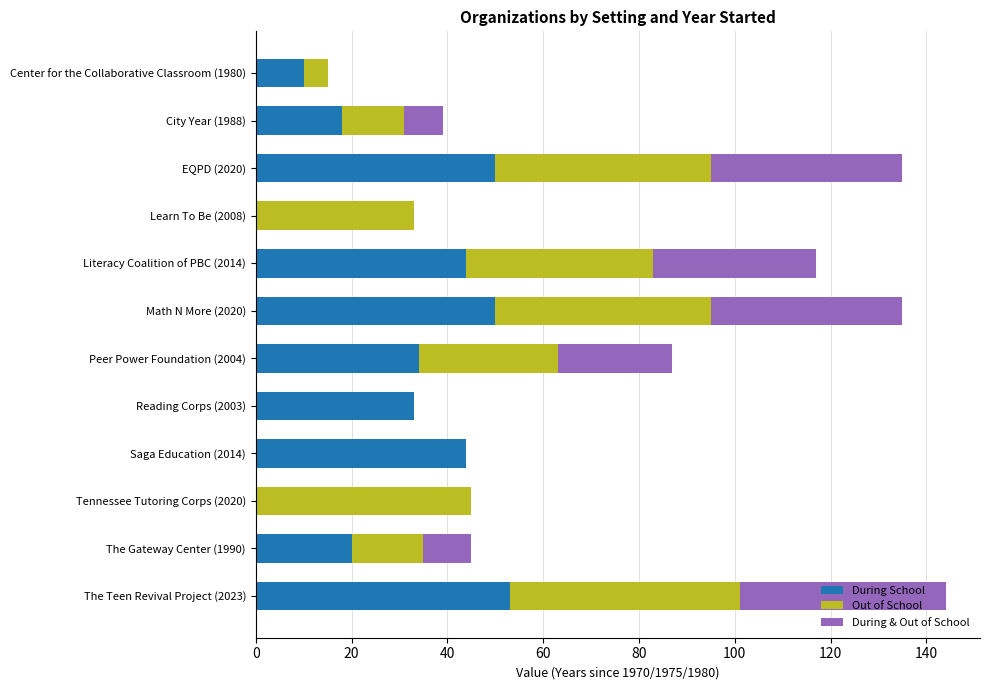

What is the sum of all During School values?

356